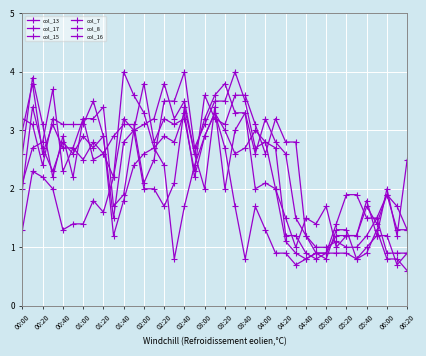

What is the difference between the second highest and minimum values in the col_17 series?

2.9